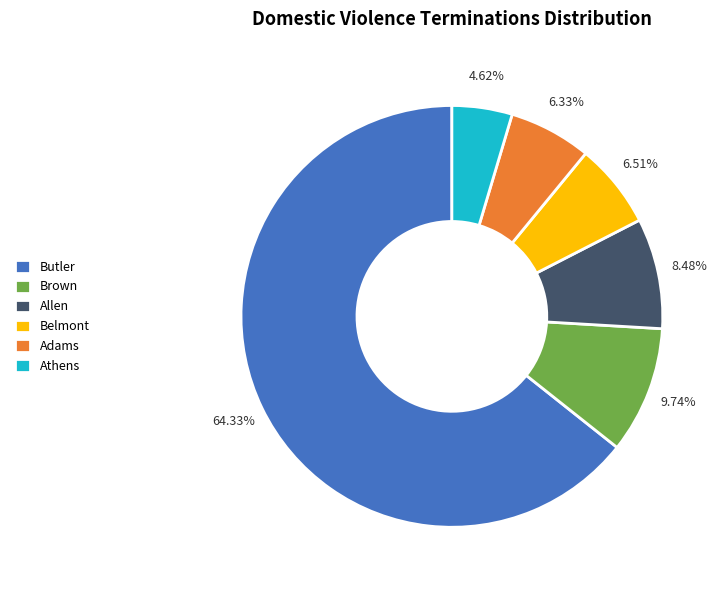

What is the majority slice?

Butler